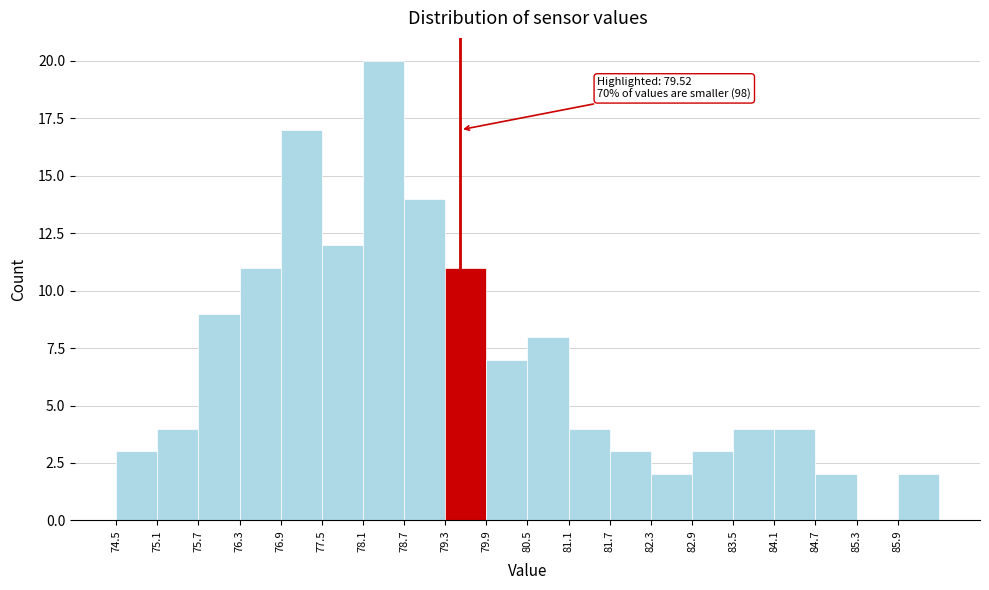

Which range on the x-axis has the tallest bar?

78.1 to 78.7